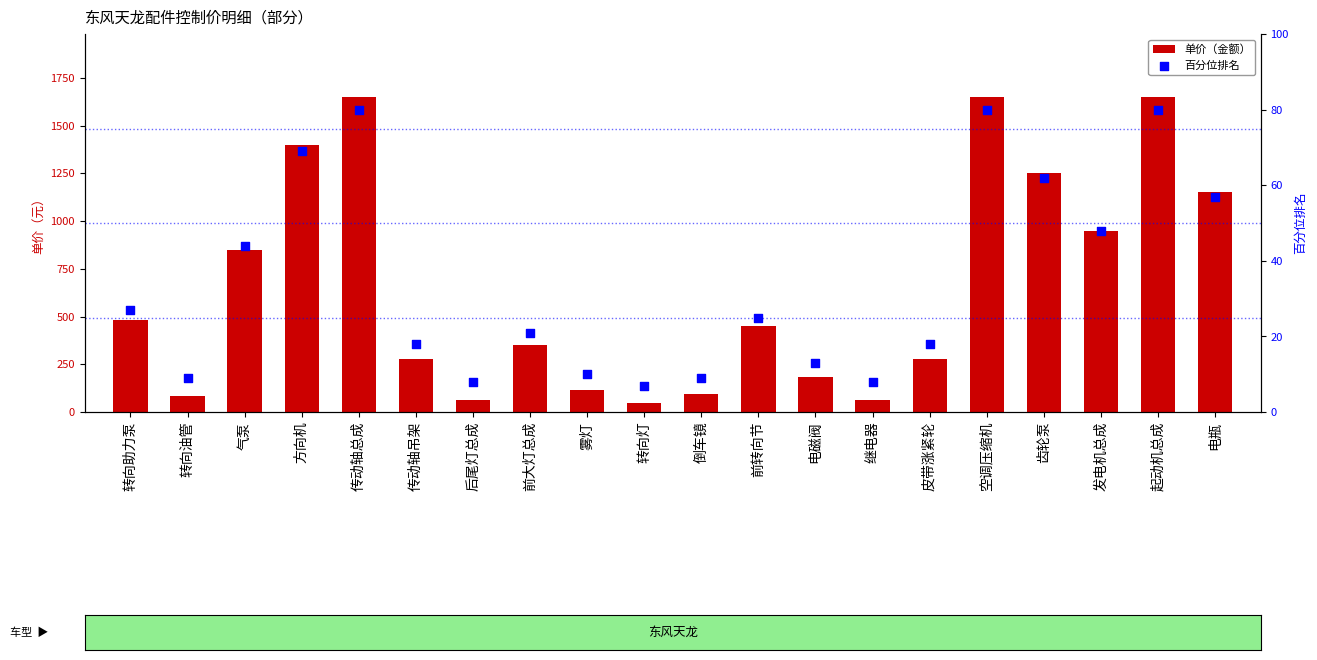

What are all the series names shown in the legend?

单价（金额）, 百分位排名